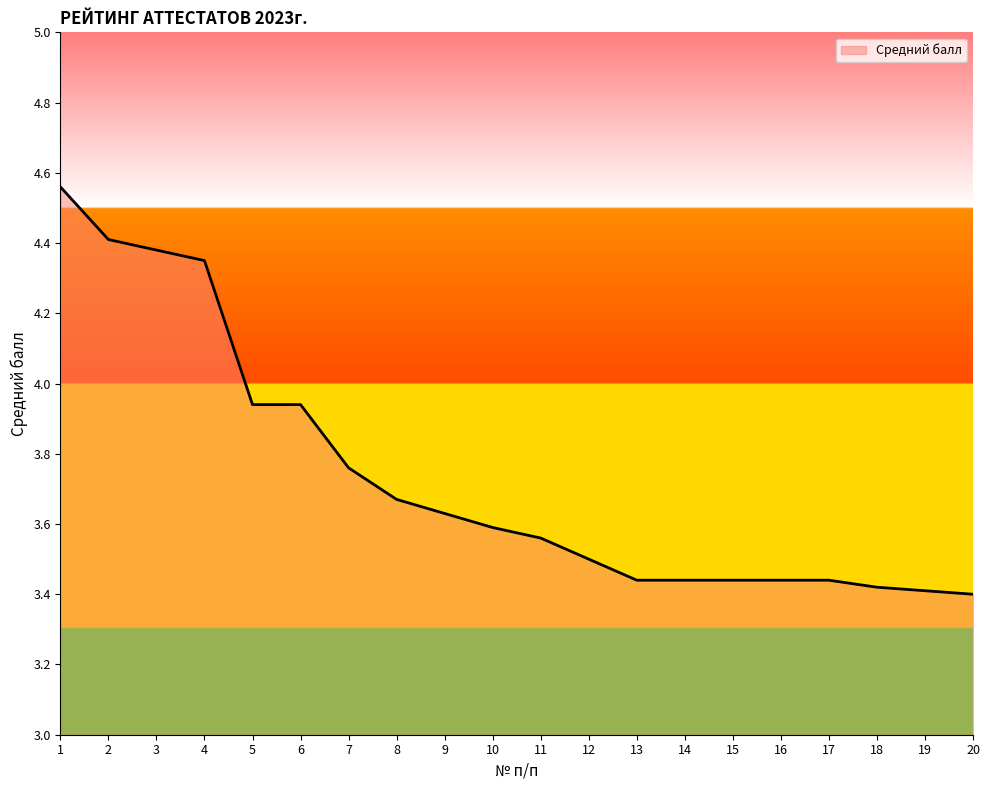

Approximately how many times larger is the value at 16 compared to 11?

1.0